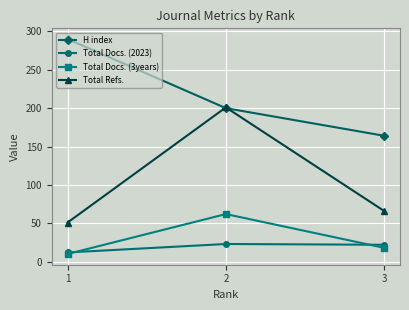

What is the value of the Total Docs. (2023) point at the 1st from the left?

12